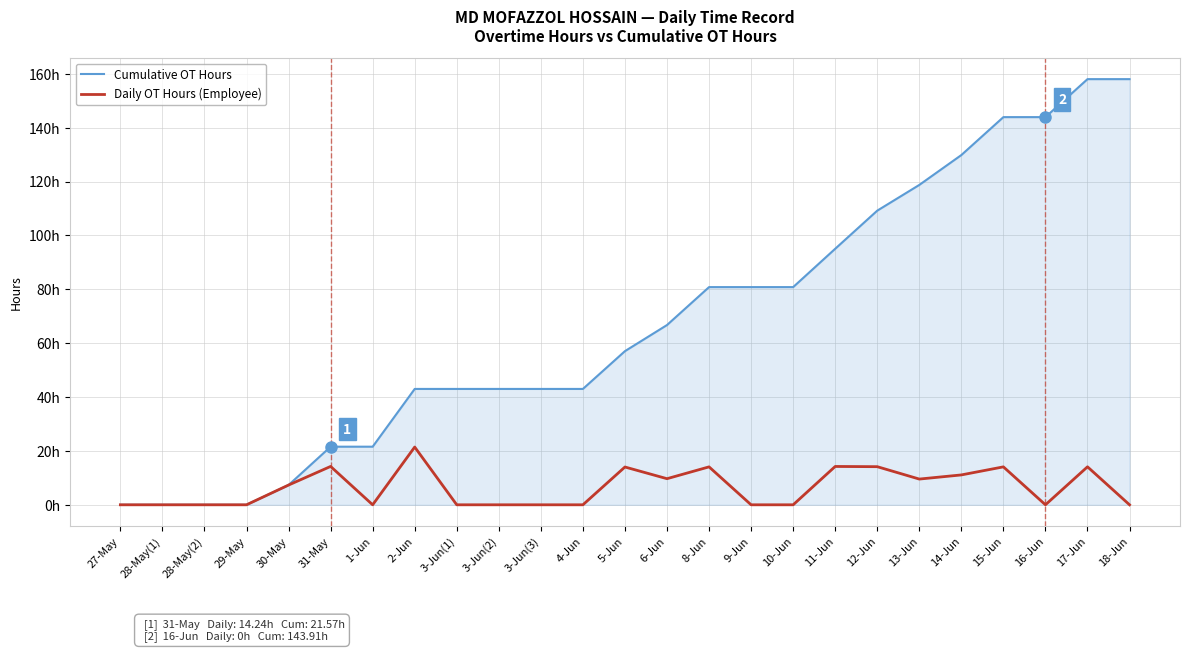

What is the label of the 10th point from the right?

9-Jun